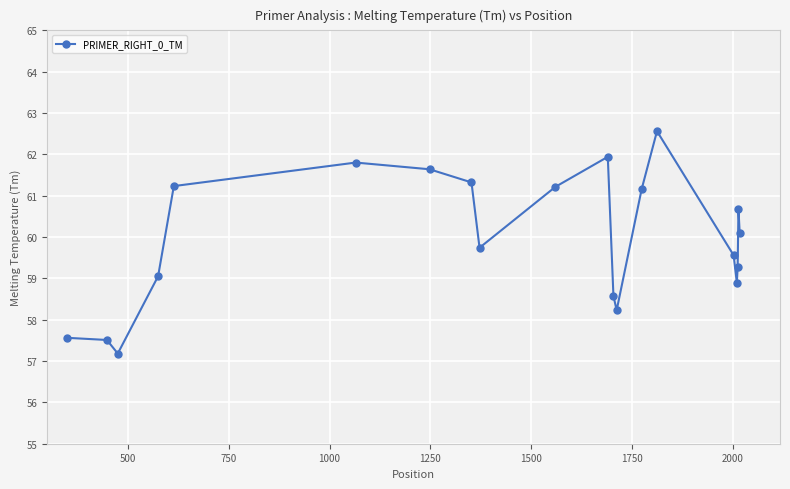

What is the greatest value displayed?

62.6